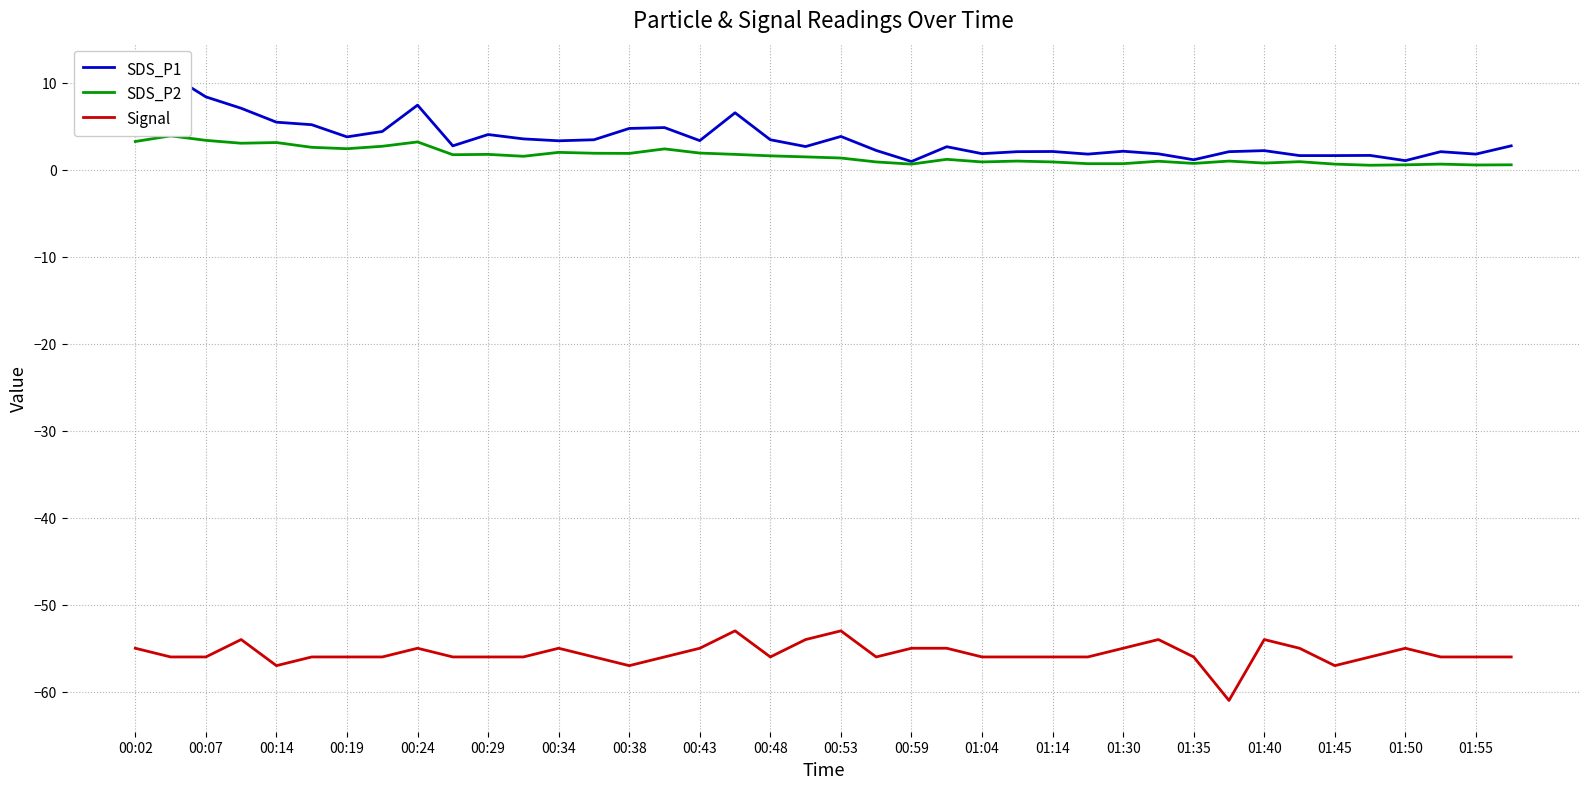

In Signal, how many points are lower than both neighbors (excluding endpoints)?

6